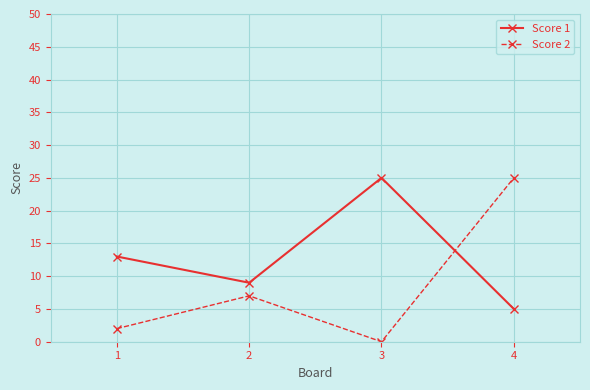

Is this an area chart (filled region under the line)?

No